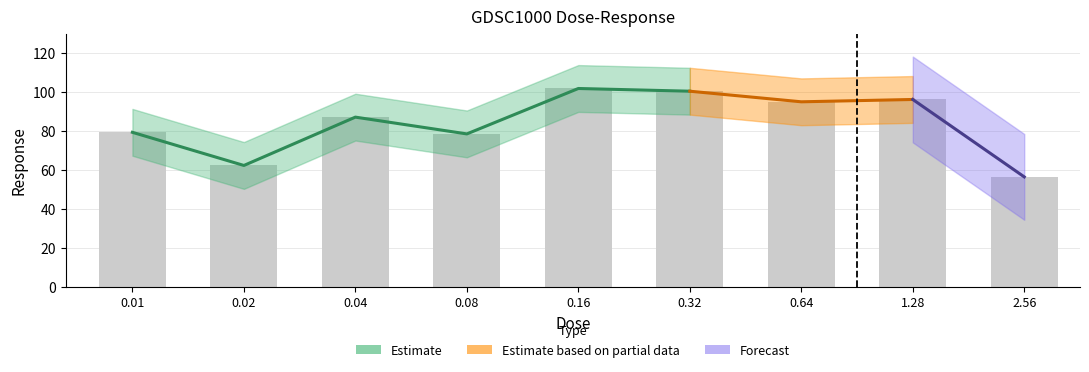

Reading left to right, list all the values displayed in this chart.

79.4	62.4	87.1	78.5	101.8	100.4	95.0	96.2	56.5